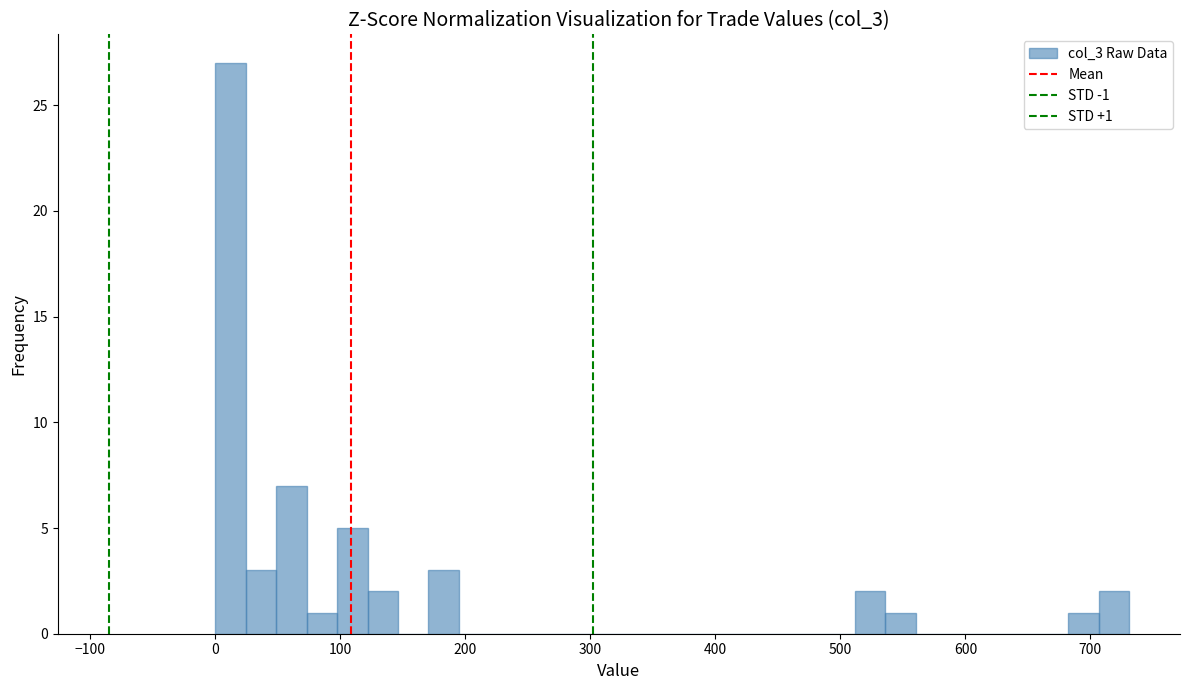

Around what value on the x-axis is the tallest bar? Give the approximate position of its centre, as read against the axis.

10